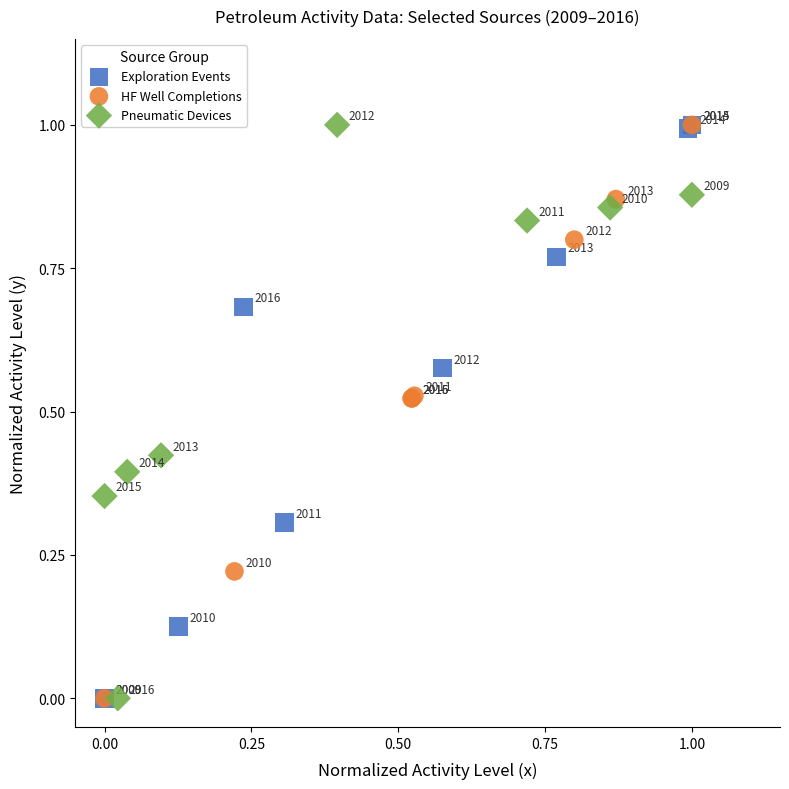

What are all the series names shown in the legend?

Exploration Events, HF Well Completions, Pneumatic Devices